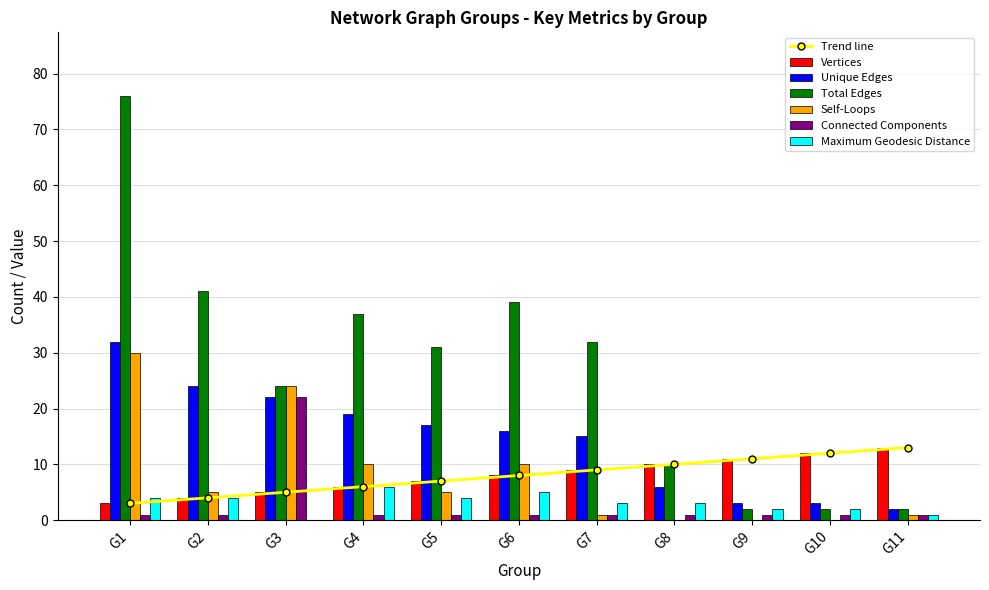

What is the sum of all Unique Edges values?

159